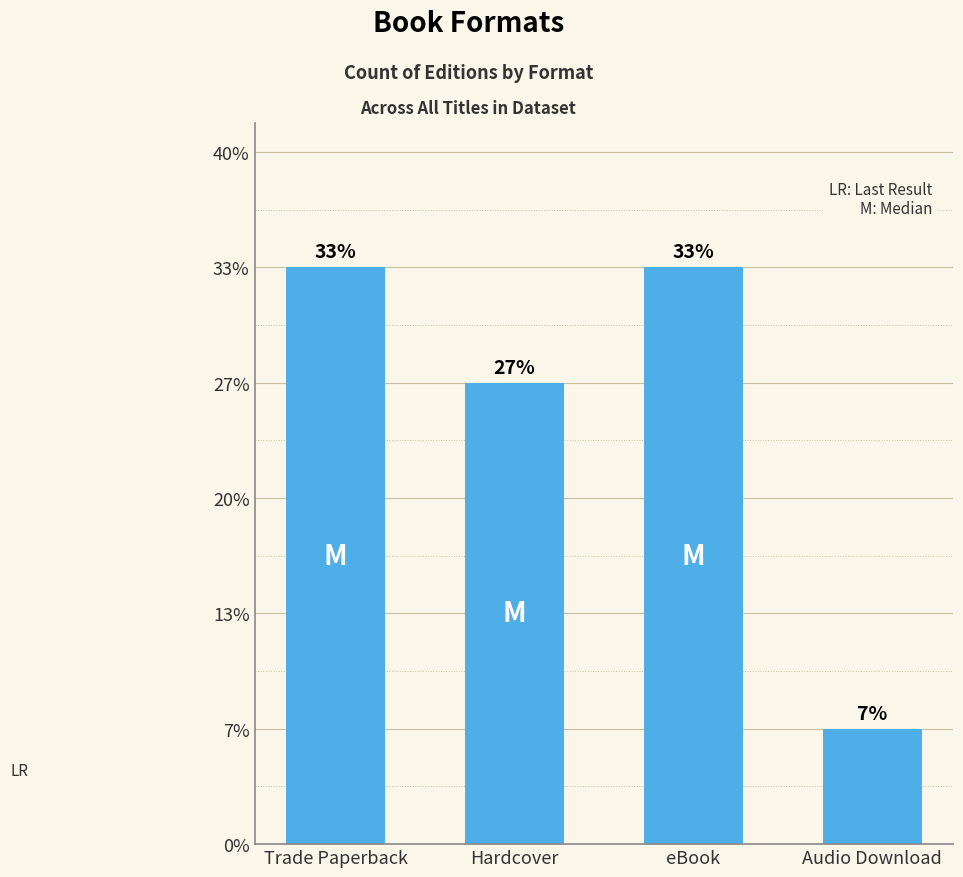

At which category does the chart reach its peak across all series?

Trade Paperback